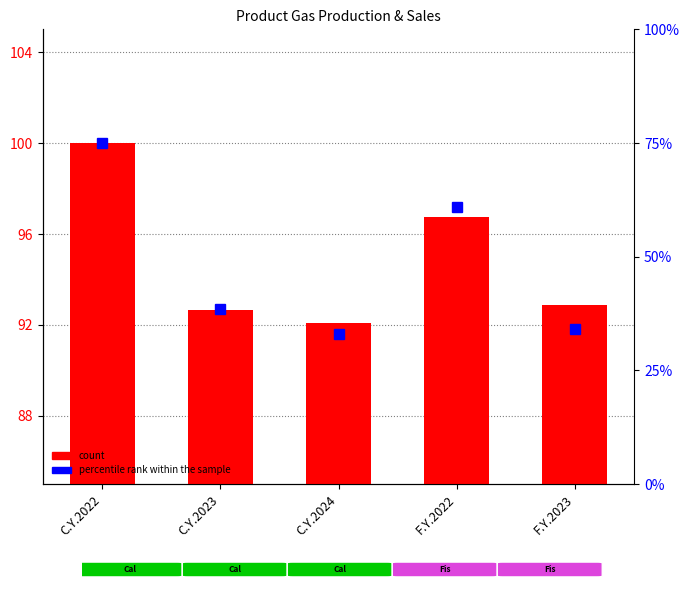

What is the minimum value shown in the chart?

92.1